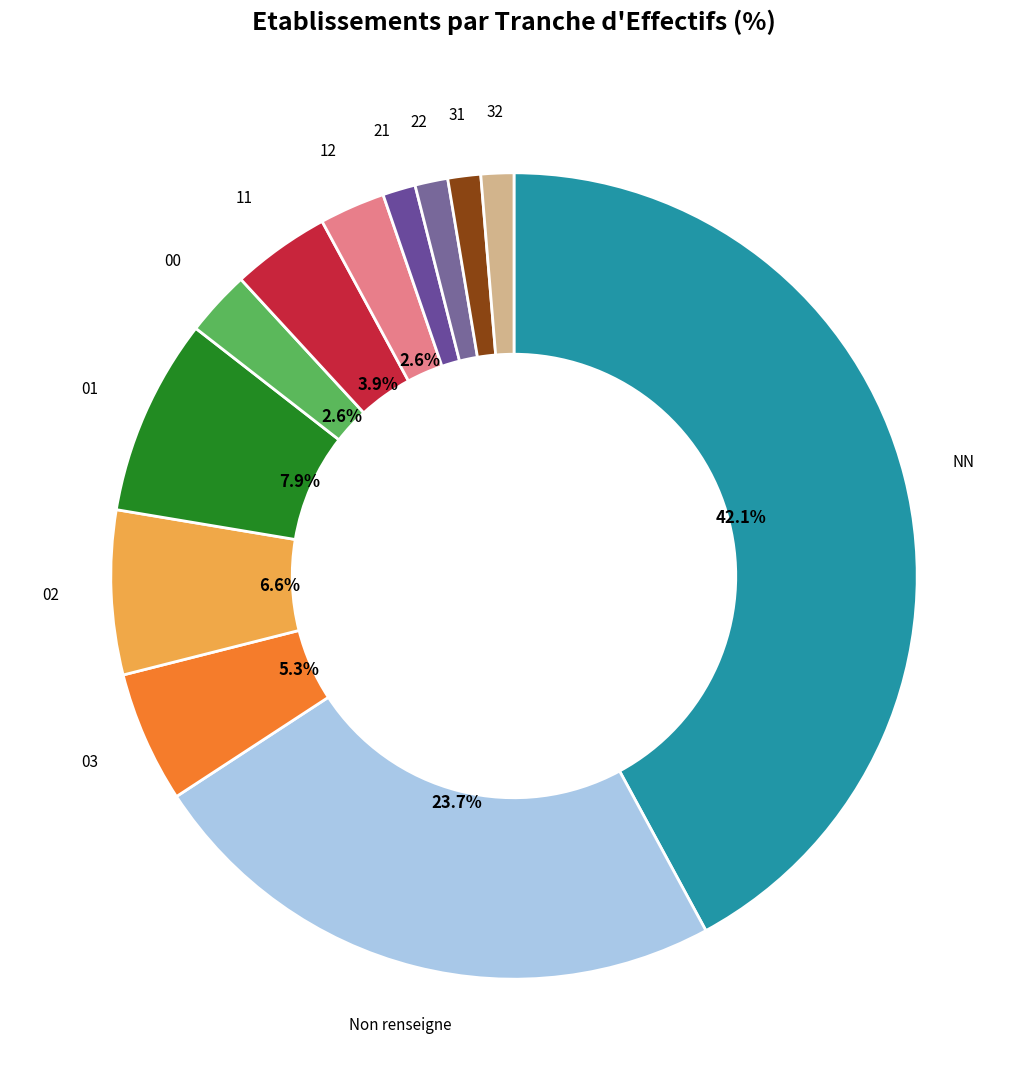

How many segments does this pie chart have?

12